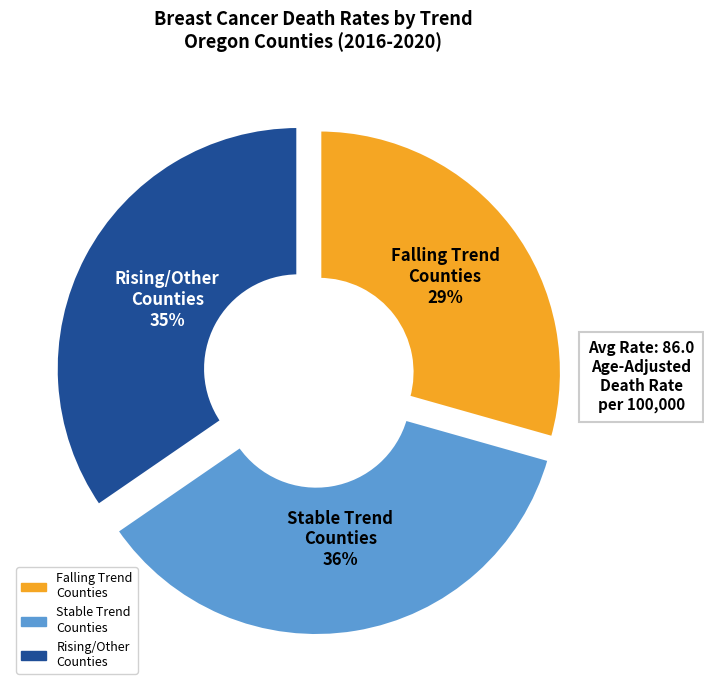

To the nearest percent, what is the difference between the largest and smallest slice percentages?

7%